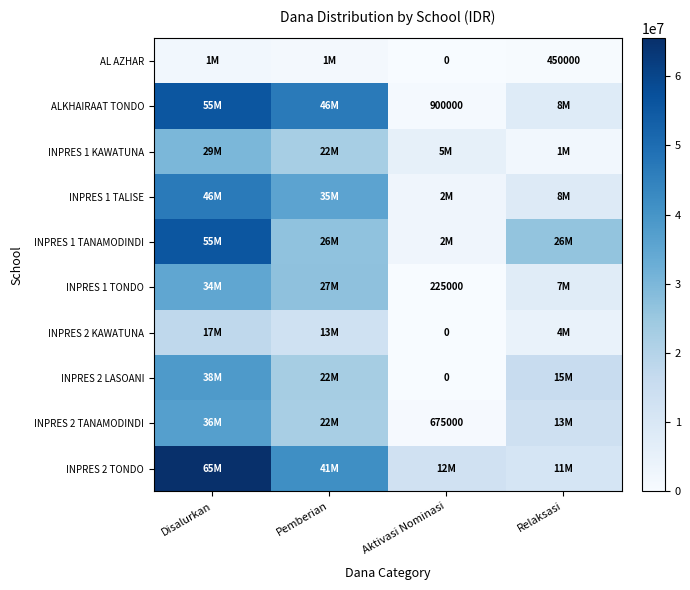

True or false: ALKHAIRAAT TONDO has a value of 1432103 at Aktivasi Nominasi.

False